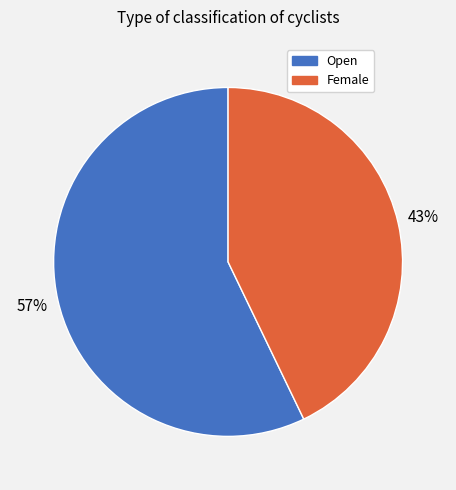

The Female slice represents 43% of the pie. True or false?

True